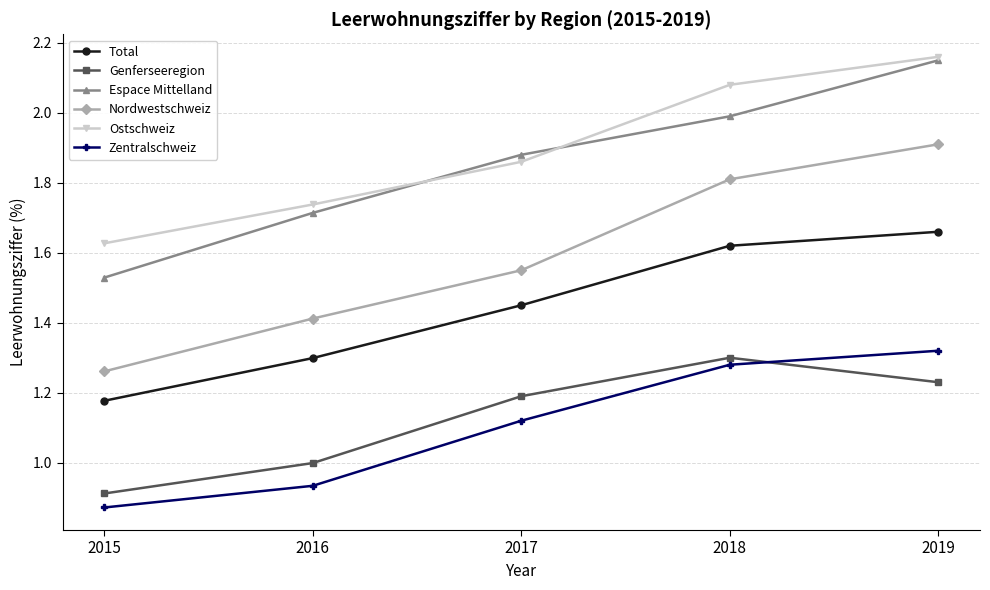

How many distinct data groups are displayed?

6